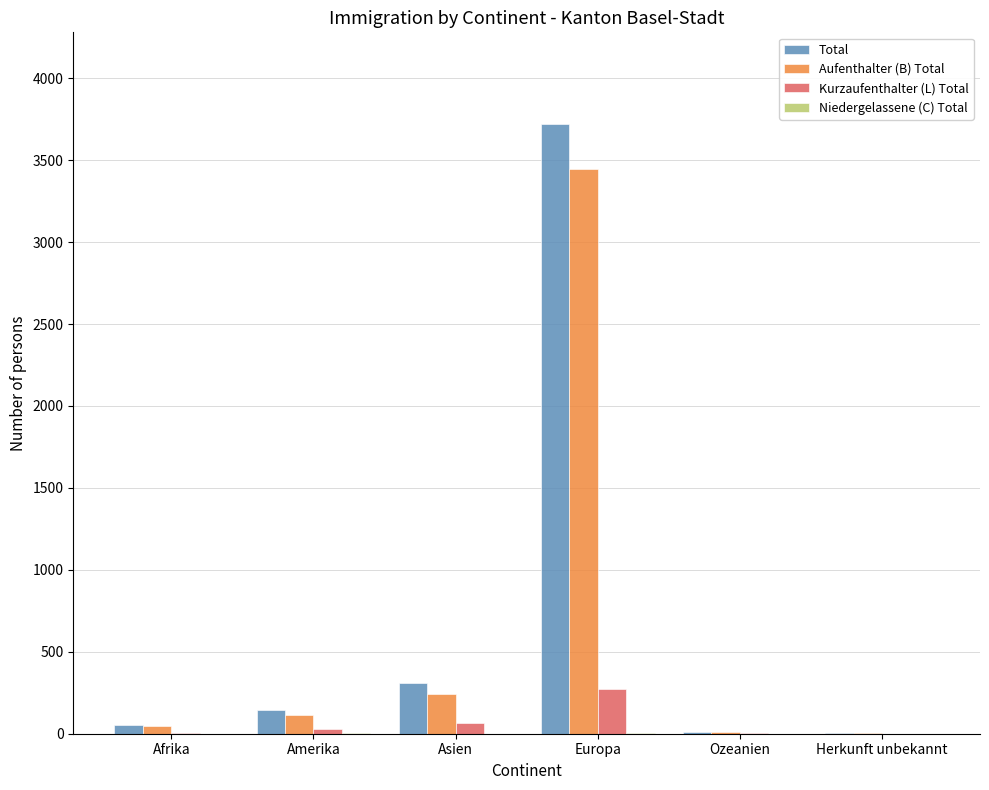

The value of Aufenthalter (B) Total at Herkunft unbekannt is 2. True or false?

True